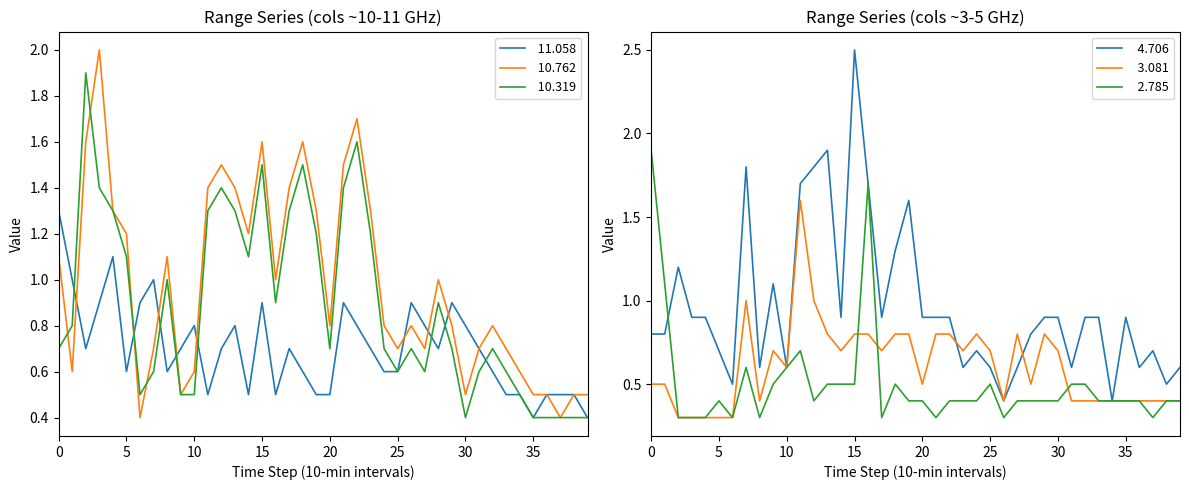

Reading right to left, what are all the values shown in this chart?

 11.058: 0.4	0.5	0.5	0.5	0.4	0.5	0.5	0.6	0.7	0.8	0.9	0.7	0.8	0.9	0.6	0.6	0.7	0.8	0.9	0.5	0.5	0.6	0.7	0.5	0.9	0.5	0.8	0.7	0.5	0.8	0.7	0.6	1.0	0.9	0.6	1.1	0.9	0.7	1.0	1.3
  4.706: 0.6	0.5	0.7	0.6	0.9	0.4	0.9	0.9	0.6	0.9	0.9	0.8	0.6	0.4	0.6	0.7	0.6	0.9	0.9	0.9	1.6	1.3	0.9	1.7	2.5	0.9	1.9	1.8	1.7	0.6	1.1	0.6	1.8	0.5	0.7	0.9	0.9	1.2	0.8	0.8
 10.762: 0.5	0.5	0.4	0.5	0.5	0.6	0.7	0.8	0.7	0.5	0.8	1.0	0.7	0.8	0.7	0.8	1.3	1.7	1.5	0.8	1.3	1.6	1.4	1.0	1.6	1.2	1.4	1.5	1.4	0.6	0.5	1.1	0.7	0.4	1.2	1.3	2.0	1.6	0.6	1.1
  3.081: 0.4	0.4	0.4	0.4	0.4	0.4	0.4	0.4	0.4	0.7	0.8	0.5	0.8	0.4	0.7	0.8	0.7	0.8	0.8	0.5	0.8	0.8	0.7	0.8	0.8	0.7	0.8	1.0	1.6	0.6	0.7	0.4	1.0	0.3	0.3	0.3	0.3	0.3	0.5	0.5
  2.785: 0.4	0.4	0.3	0.4	0.4	0.4	0.4	0.5	0.5	0.4	0.4	0.4	0.4	0.3	0.5	0.4	0.4	0.4	0.3	0.4	0.4	0.5	0.3	1.7	0.5	0.5	0.5	0.4	0.7	0.6	0.5	0.3	0.6	0.3	0.4	0.3	0.3	0.3	1.1	1.9
 10.319: 0.4	0.4	0.4	0.4	0.4	0.5	0.6	0.7	0.6	0.4	0.7	0.9	0.6	0.7	0.6	0.7	1.2	1.6	1.4	0.7	1.2	1.5	1.3	0.9	1.5	1.1	1.3	1.4	1.3	0.5	0.5	1.0	0.6	0.5	1.1	1.3	1.4	1.9	0.8	0.7